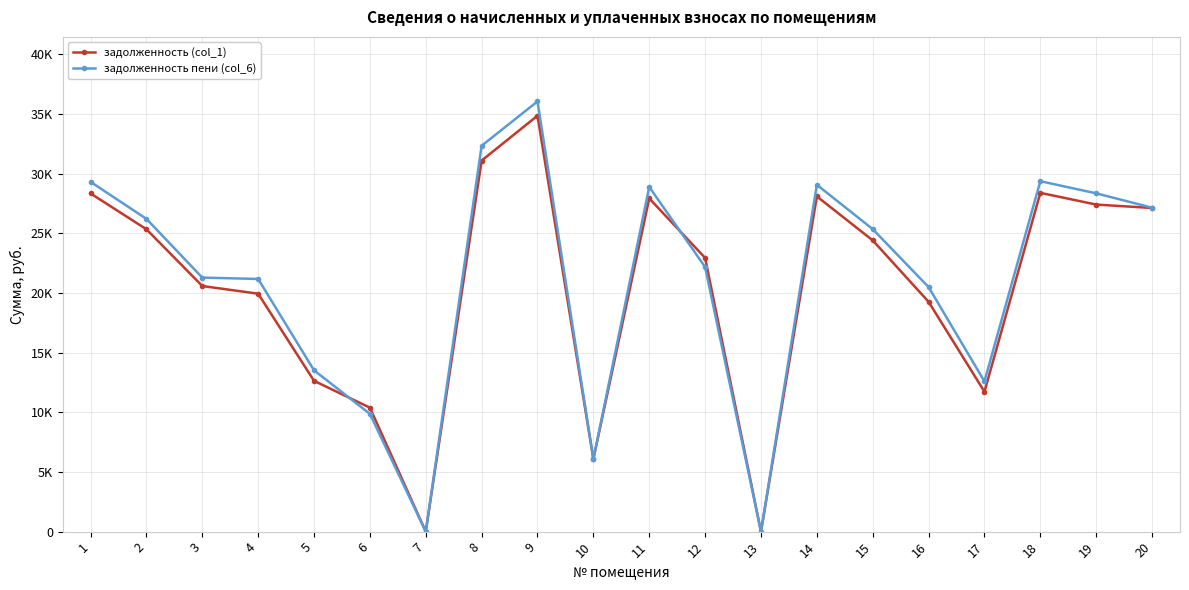

What is the spread (max minus min) of values at 2?

870.2